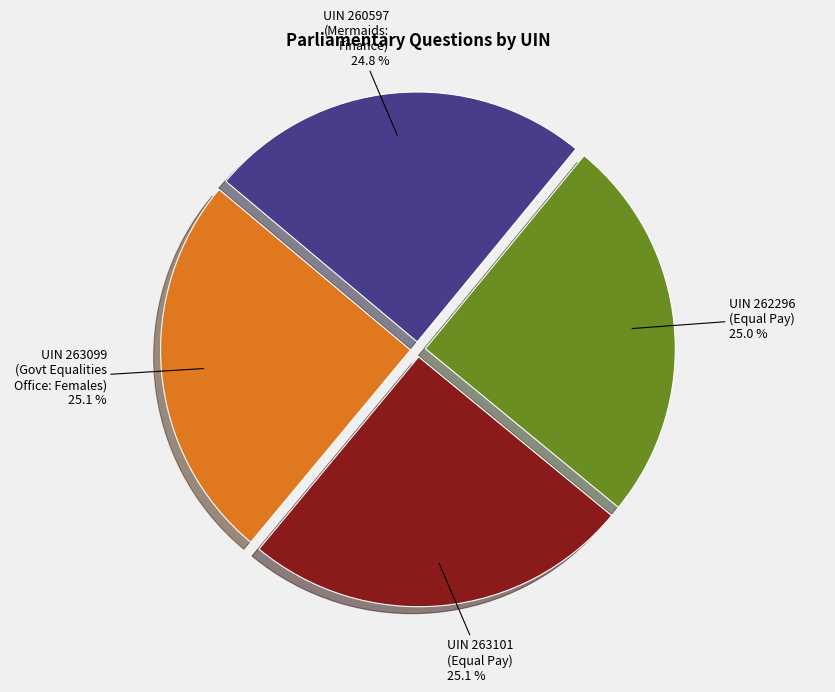

Does UIN 263101 (Equal Pay) represent more than half of the total?

No